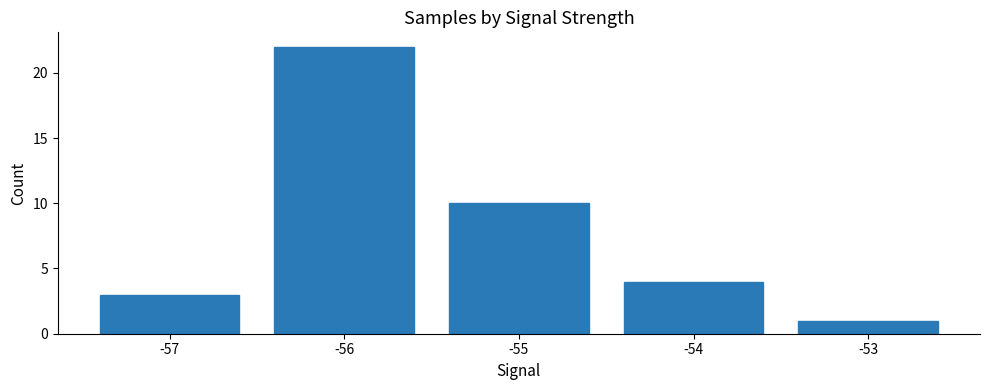

Is it true that the value at -54 is 4?

True